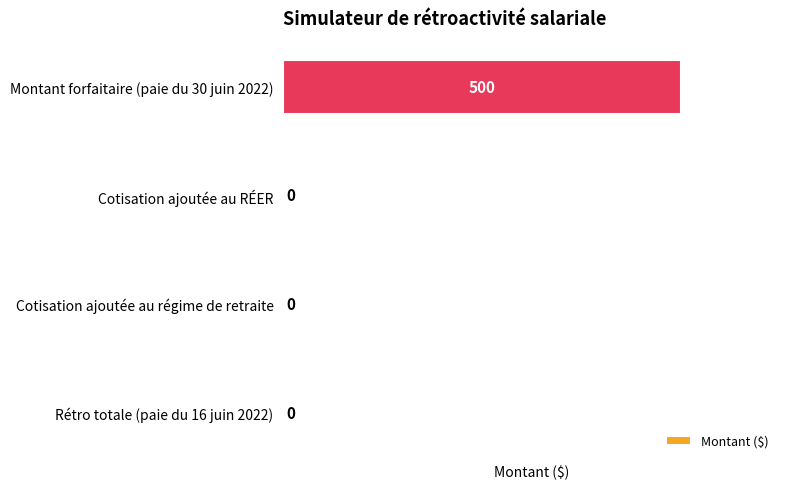

Which has a higher value, Montant forfaitaire (paie du 30 juin 2022) or Cotisation ajoutée au RÉER?

Montant forfaitaire (paie du 30 juin 2022)